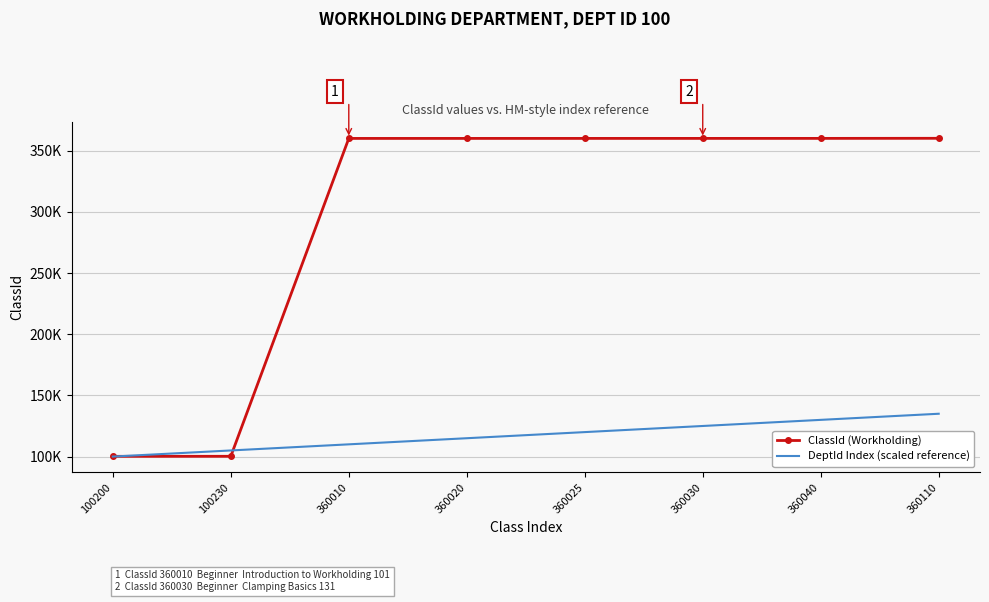

List the series in order of their overall mean, highest first.

ClassId (Workholding), DeptId Index (scaled reference)